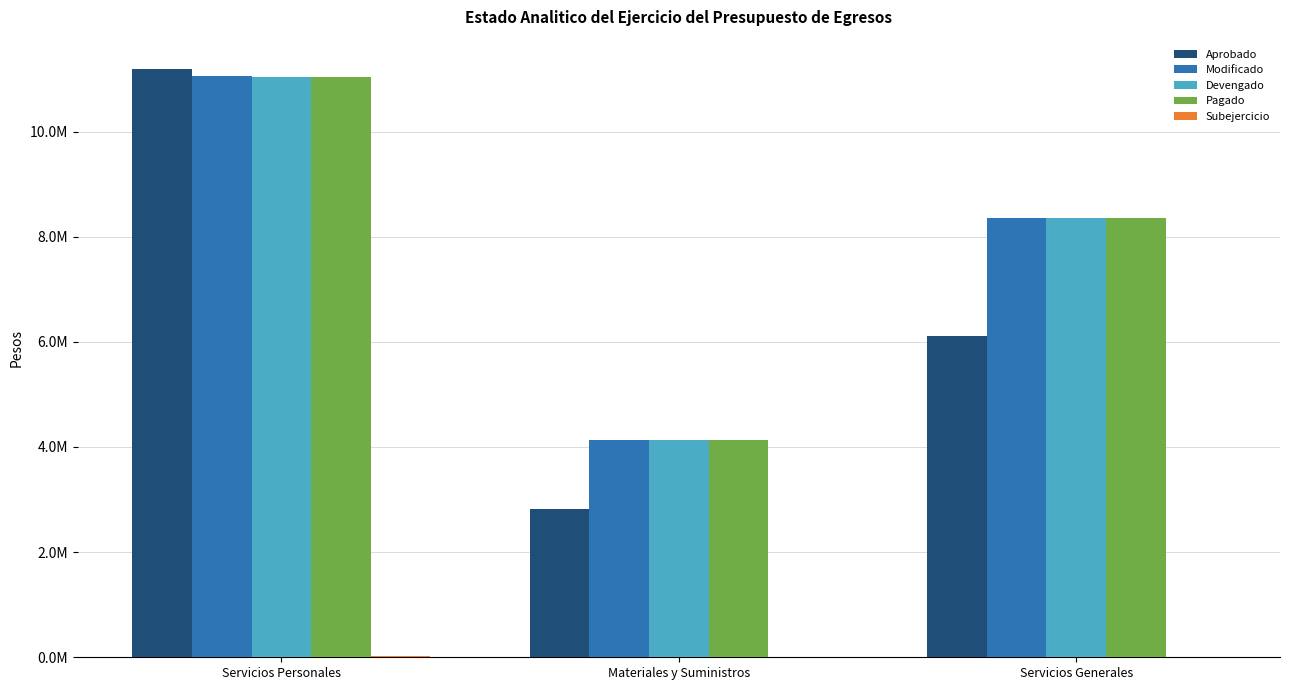

Reading right to left, extract all data points from this chart.

Aprobado: 6112227.7	2815929.1	11188972.8
Modificado: 8354257.9	4138740.0	11064526.6
Devengado: 8354257.6	4138740.0	11043480.1
Pagado: 8354257.6	4138740.0	11043480.1
Subejercicio: 0.3	0.0	21046.5